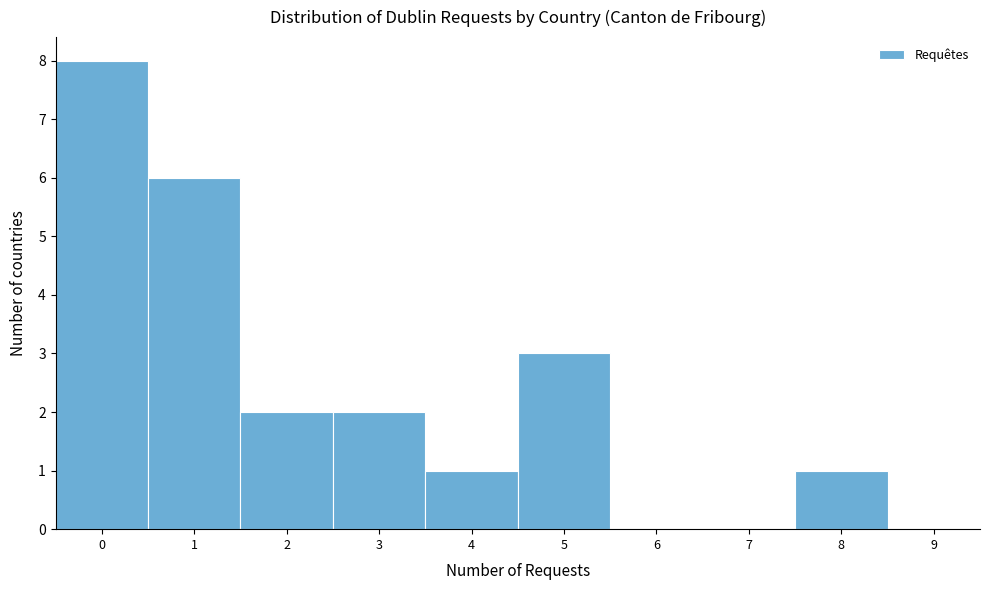

How tall is the bar that spans 0.5 to 1.5 on the x-axis? The values are not printed on the chart, so give them approximately, as read against the axis.

6